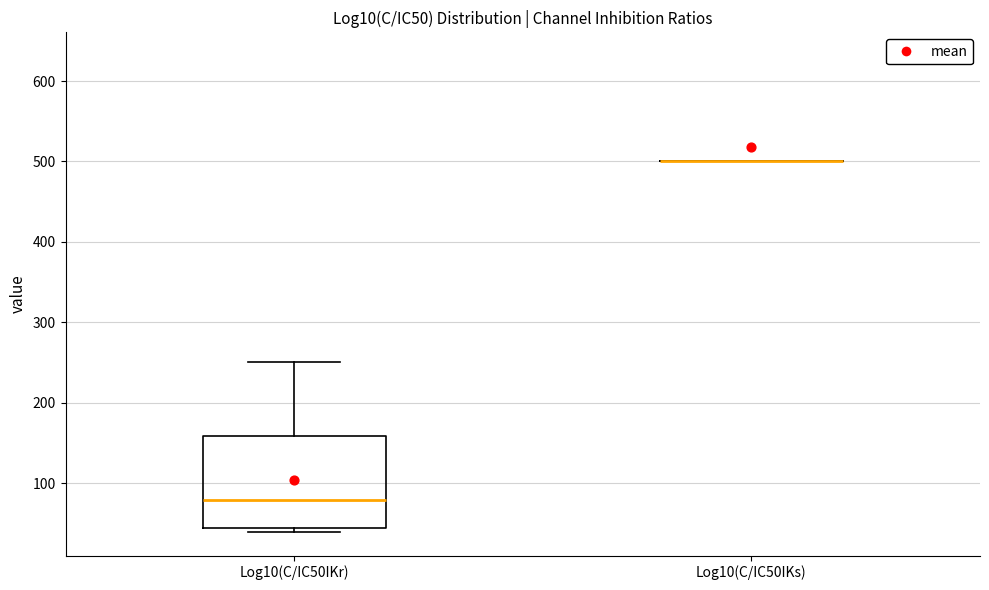

Comparing the boxes themselves (not the whiskers), which one is the tallest?

Log10(C/IC50IKr)